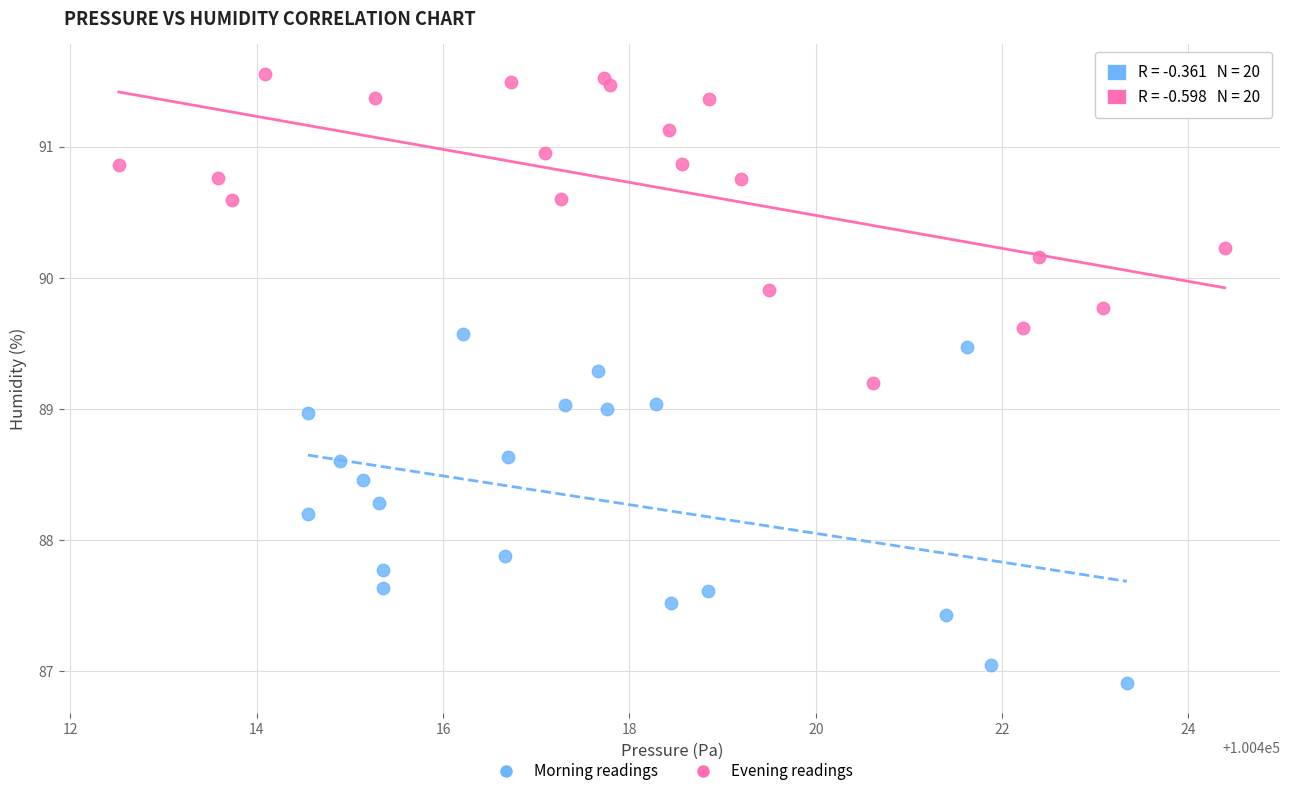

Which series contains the highest Y value?

Evening readings